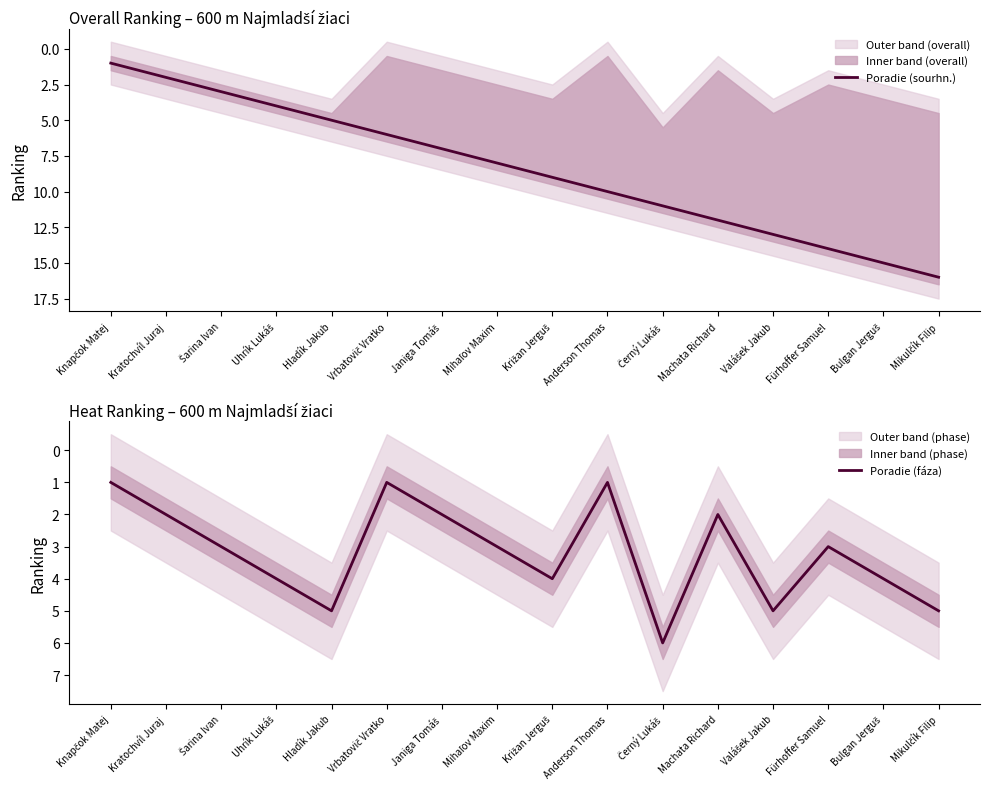

Between Janiga Tomáš and Fürhoffer Samuel, which is larger?

Fürhoffer Samuel